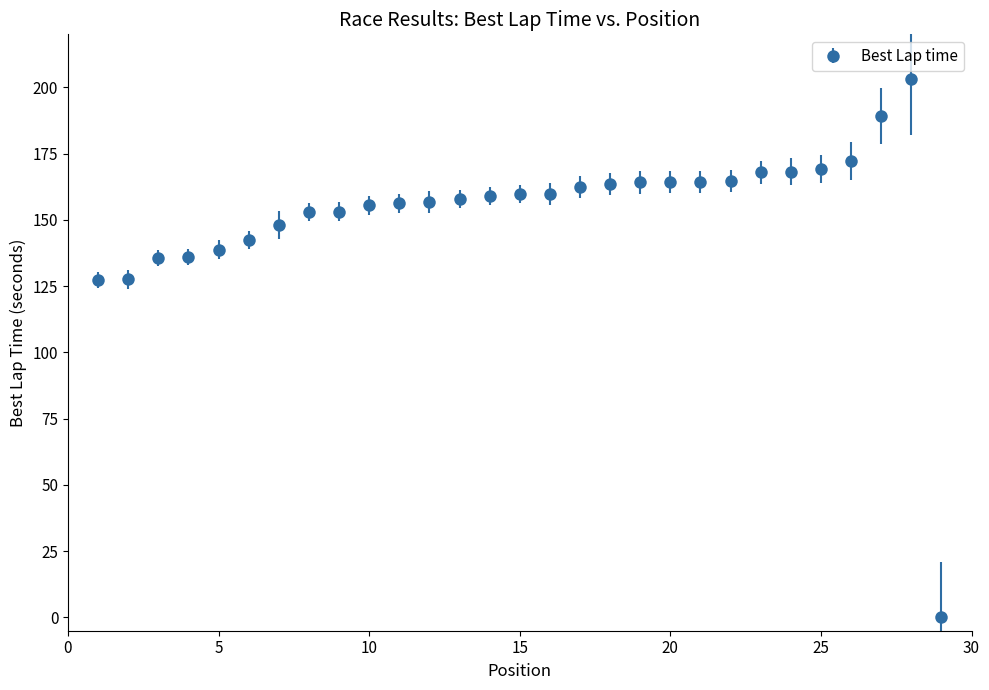

What is the value of the 21st point from the left?

164.3